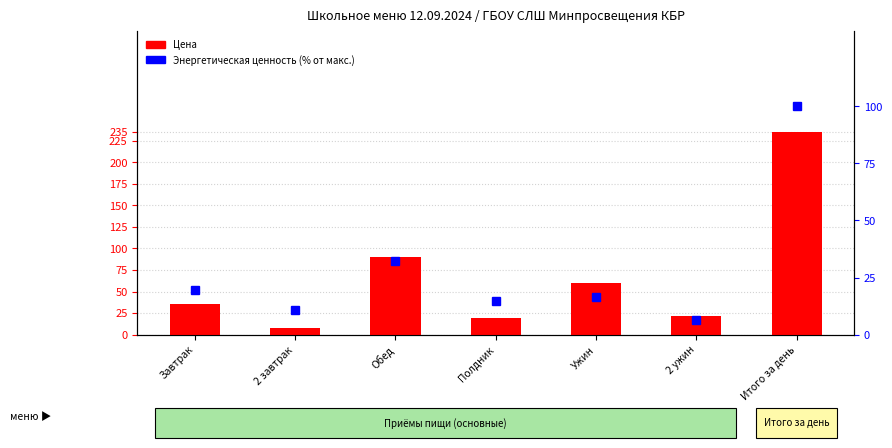

Which has a higher value, Ужин or Полдник?

Ужин